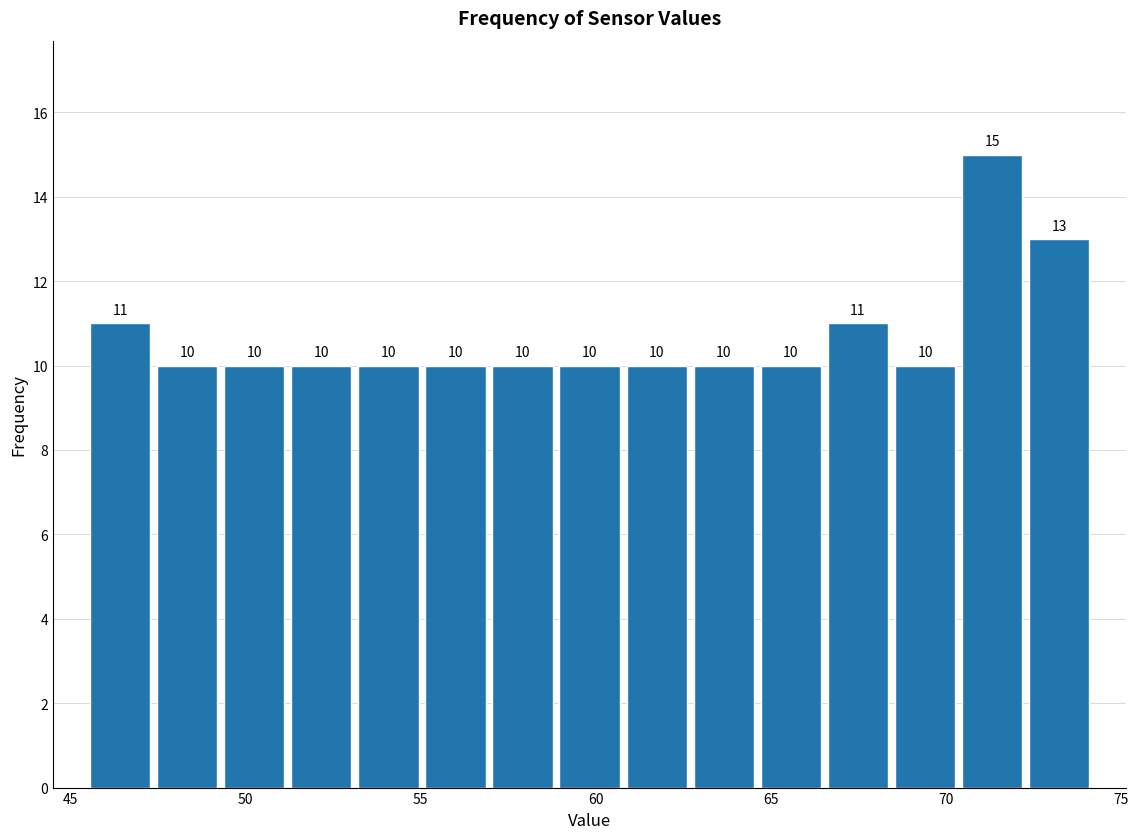

Read against the x-axis, roughly where is the centre of the tallest bar?

71.5